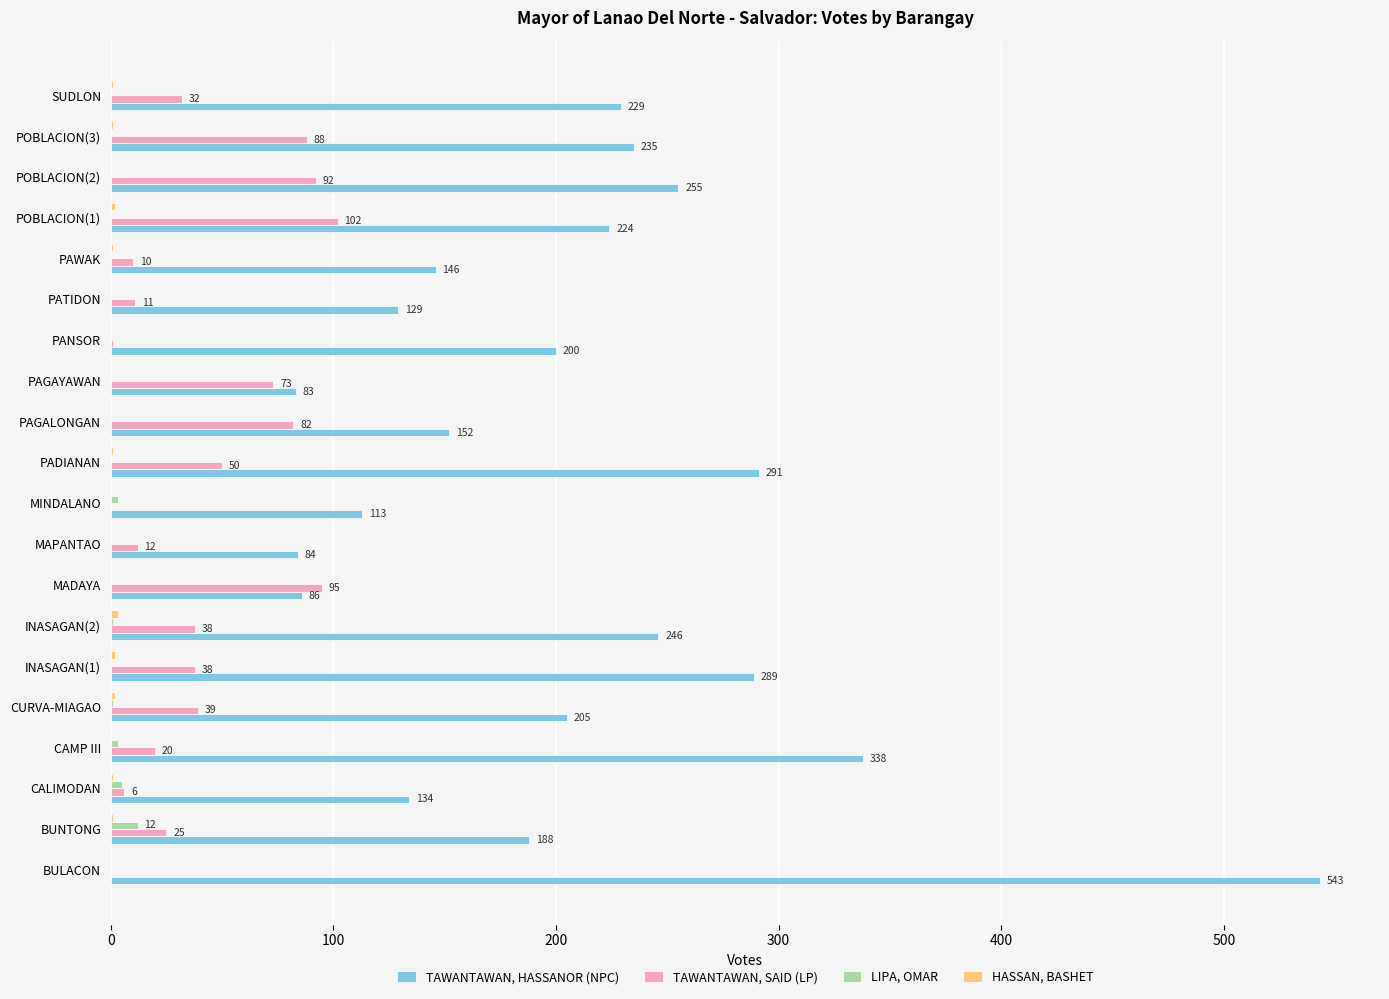

Which series has the largest total across all categories?

TAWANTAWAN, HASSANOR (NPC)